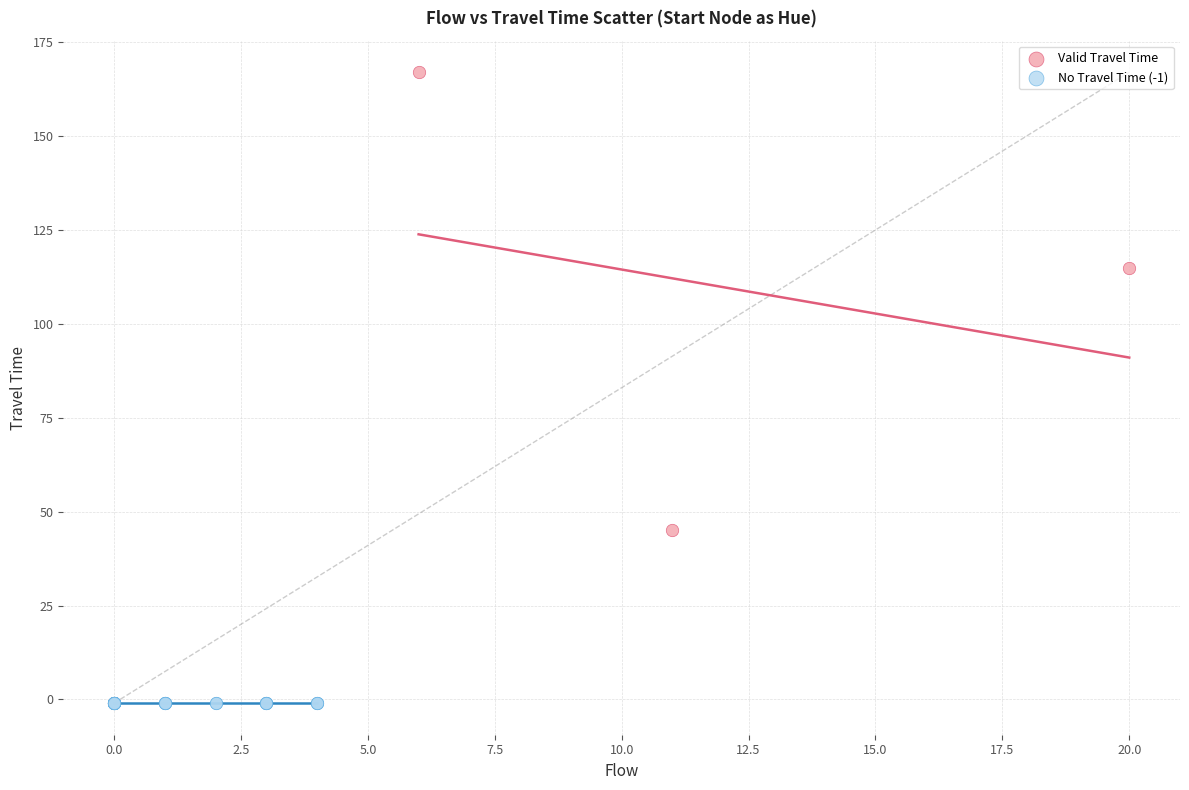

Which series contains the highest Y value?

Valid Travel Time